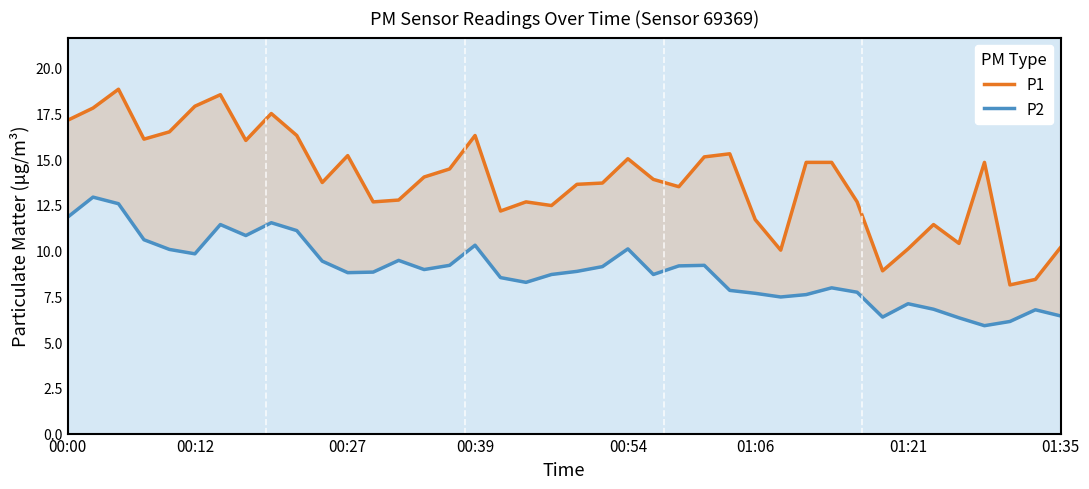

Rank the series by their average value, from lowest to highest.

P2, P1